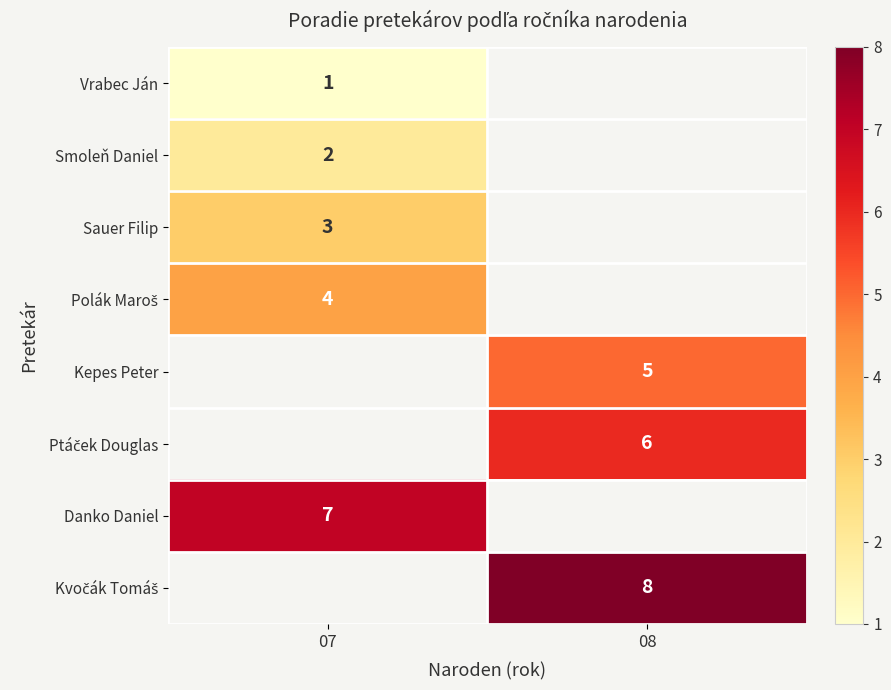

True or false: Sauer Filip has a value of 3 at 07.

True